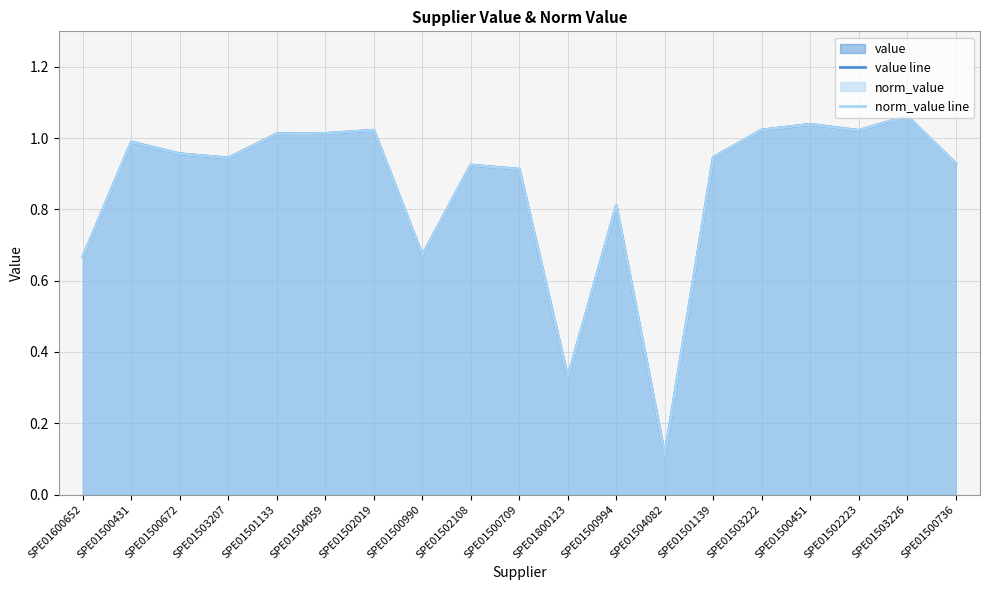

What value does the value line series have at SPE01502019?

1.0